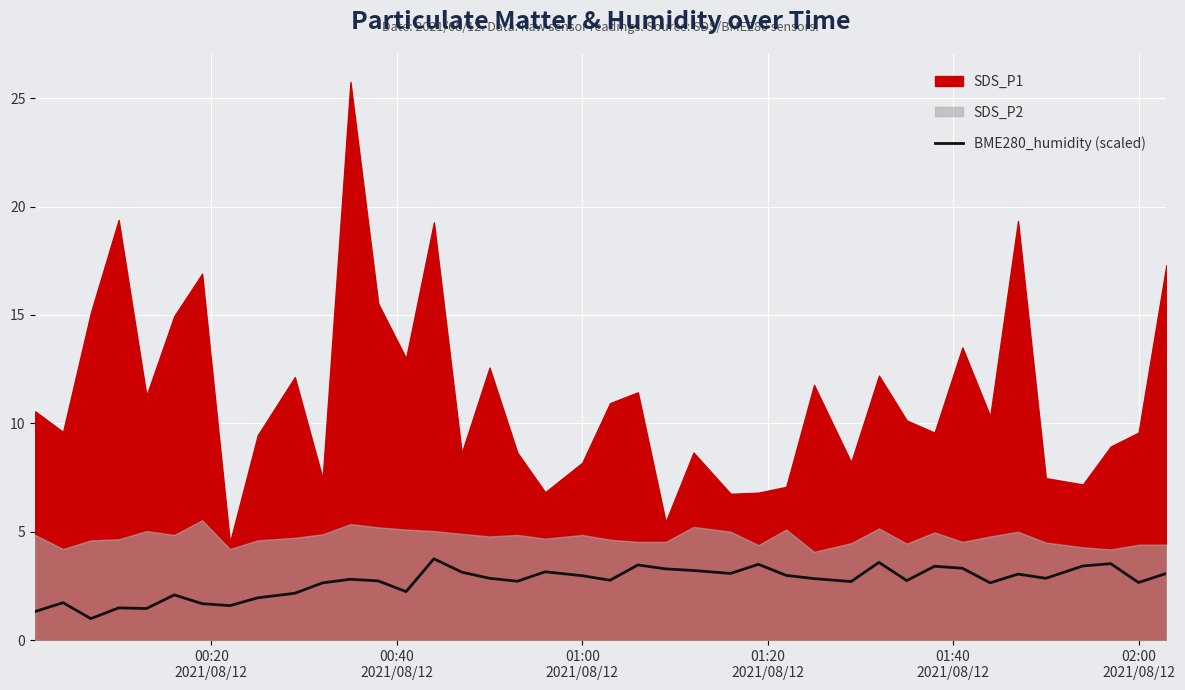

What is the lowest value of the BME280_humidity (scaled) series?

1.0